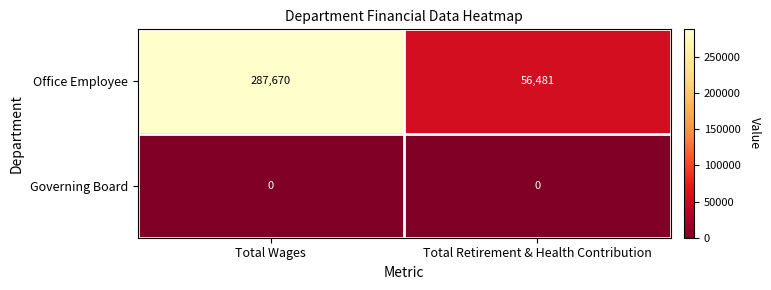

Is it true that Office Employee equals 97099 at Total Wages?

False